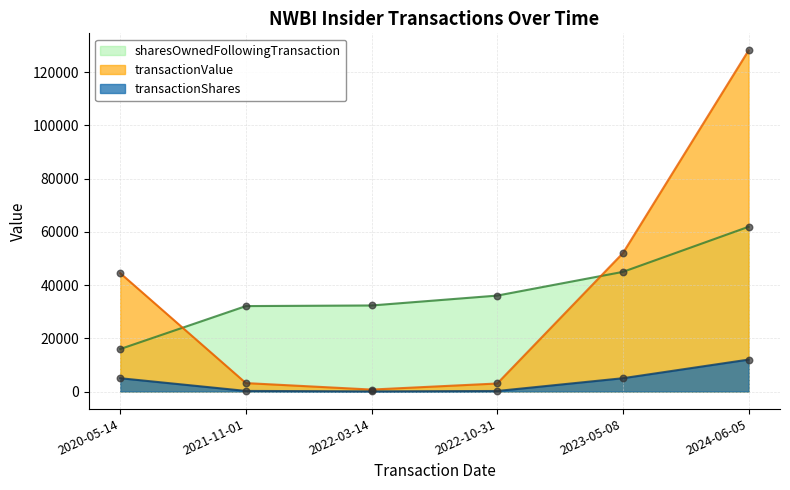

Which series has the widest spread of Y values?

transactionValue